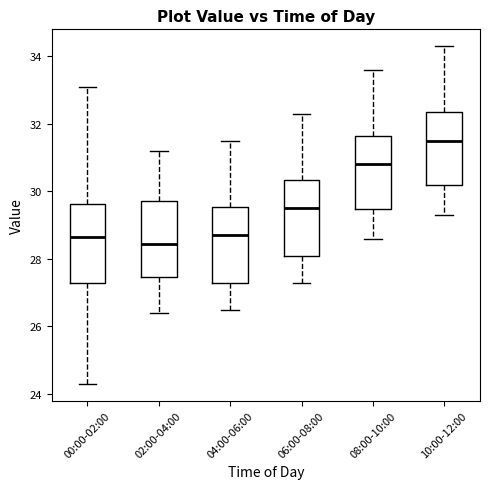

Where does the lower whisker of the box for 10:00-12:00 end on the y-axis? The values are not printed on the chart, so give them approximately, as read against the axis.

29.4